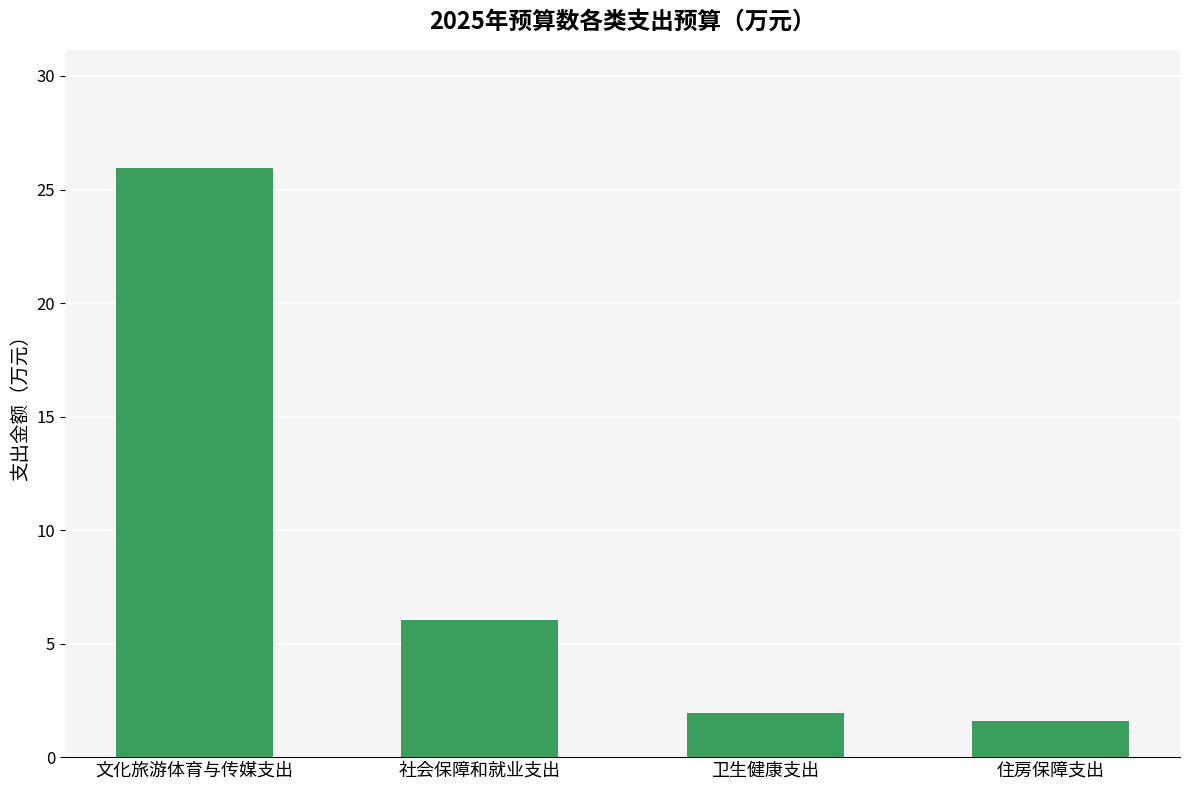

Rank the categories by value from lowest to highest.

住房保障支出, 卫生健康支出, 社会保障和就业支出, 文化旅游体育与传媒支出